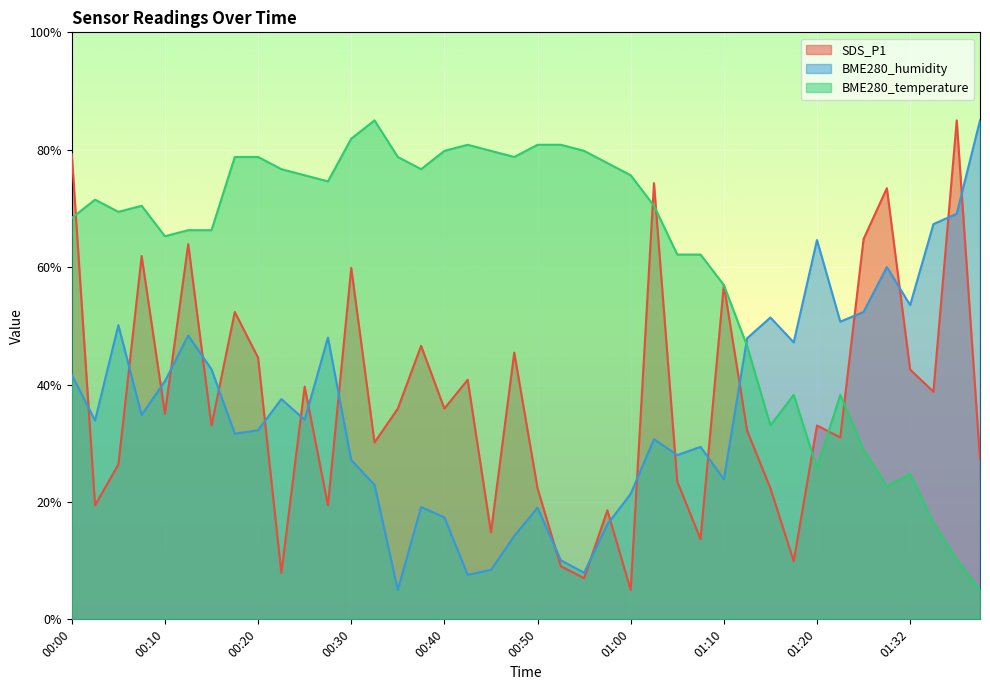

Which series has the widest spread of values?

BME280_humidity